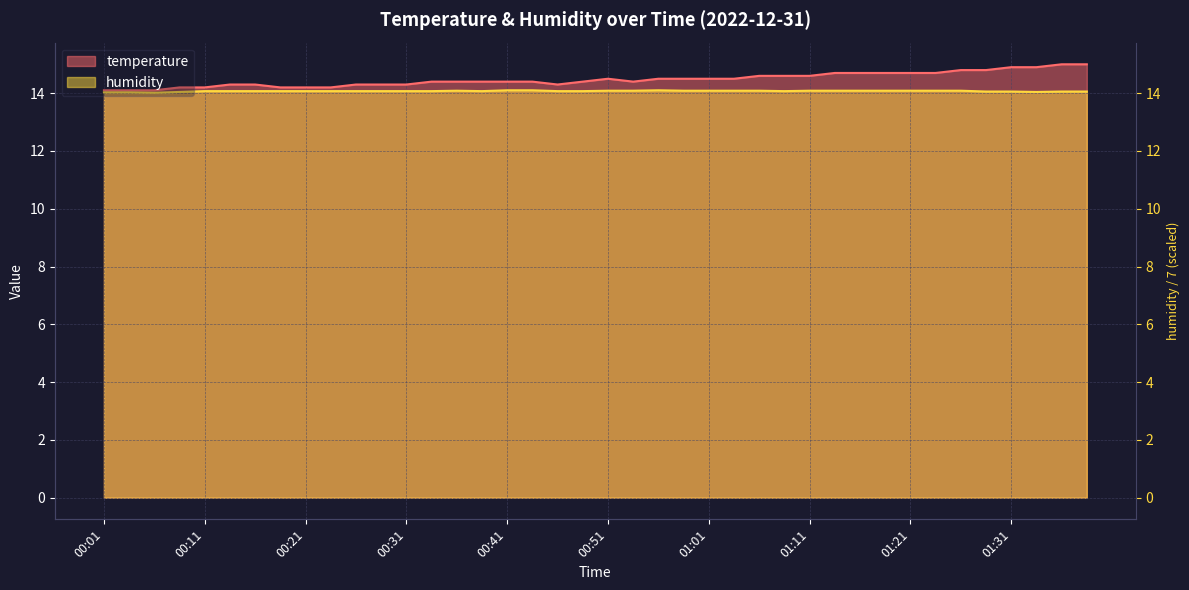

Between 00:23 and 01:13, which is larger?

01:13